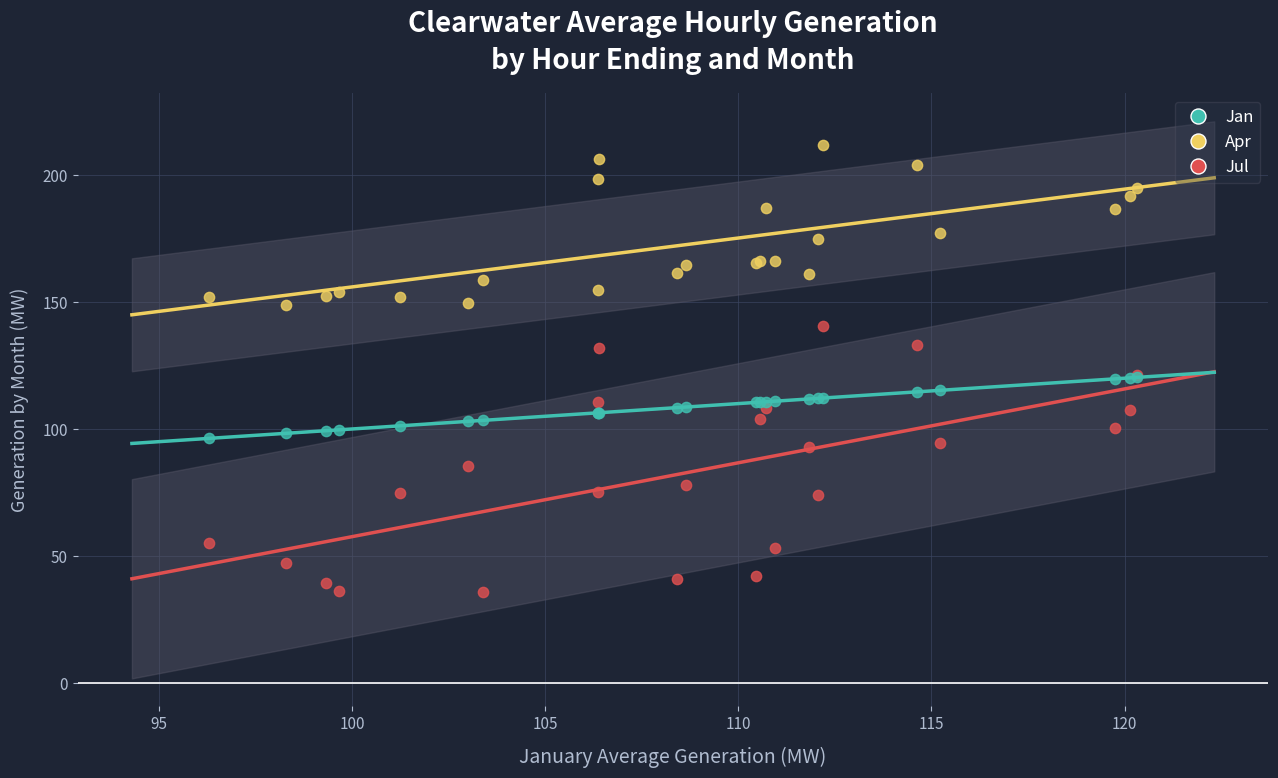

What are all the series names shown in the legend?

Jan, Apr, Jul